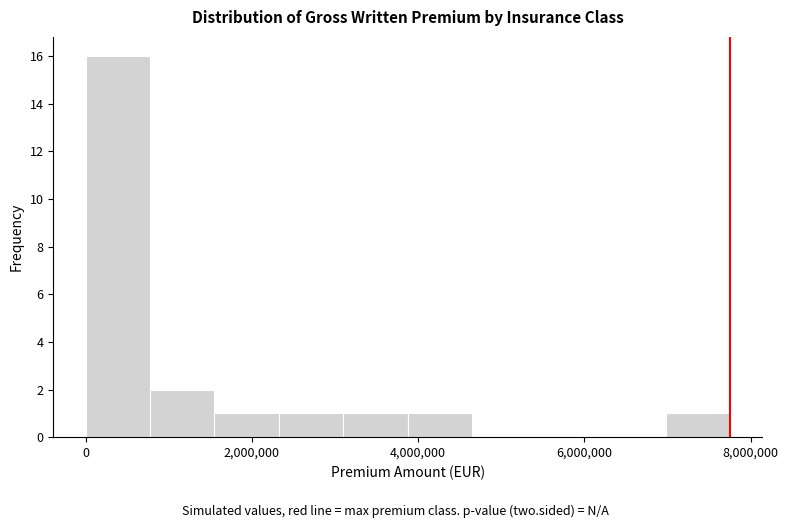

Around what value on the x-axis is the tallest bar? Give the approximate position of its centre, as read against the axis.

400000